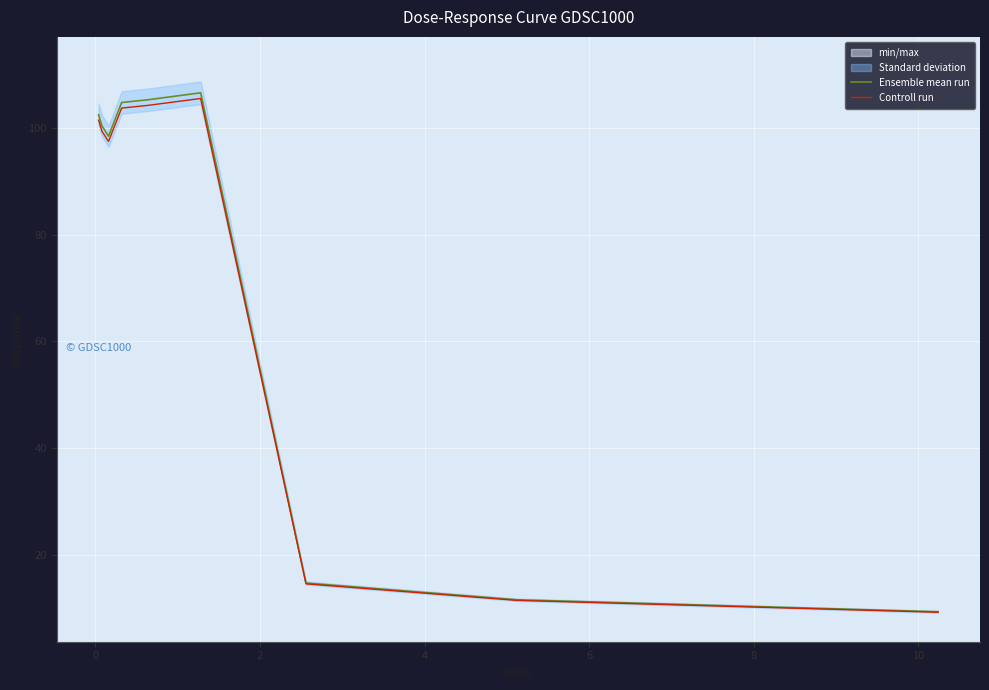

Rank the series by their maximum value, from lowest to highest.

Controll run, Ensemble mean run